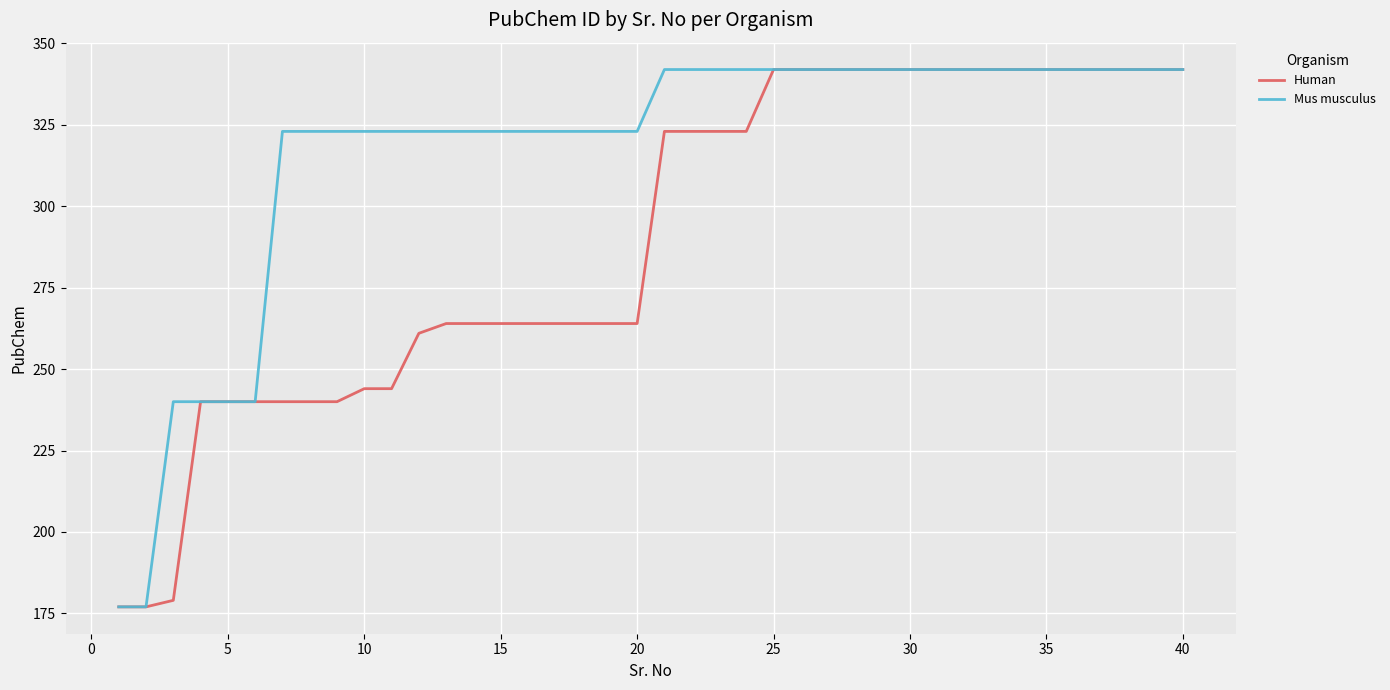

What is the highest value of the Human series?

342